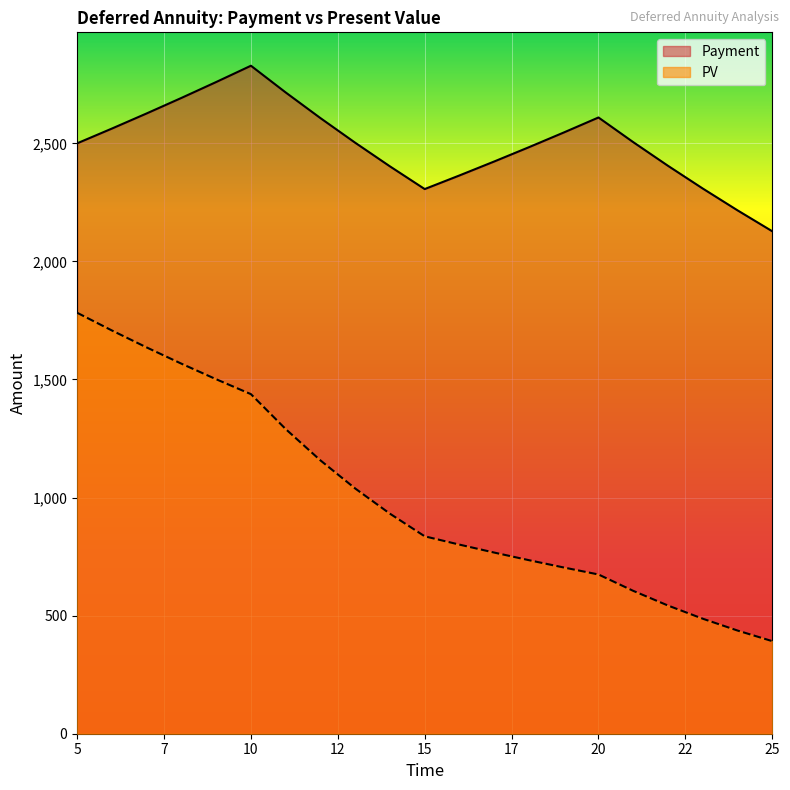

True or false: Payment has more than 2 points higher than both neighbors.

False